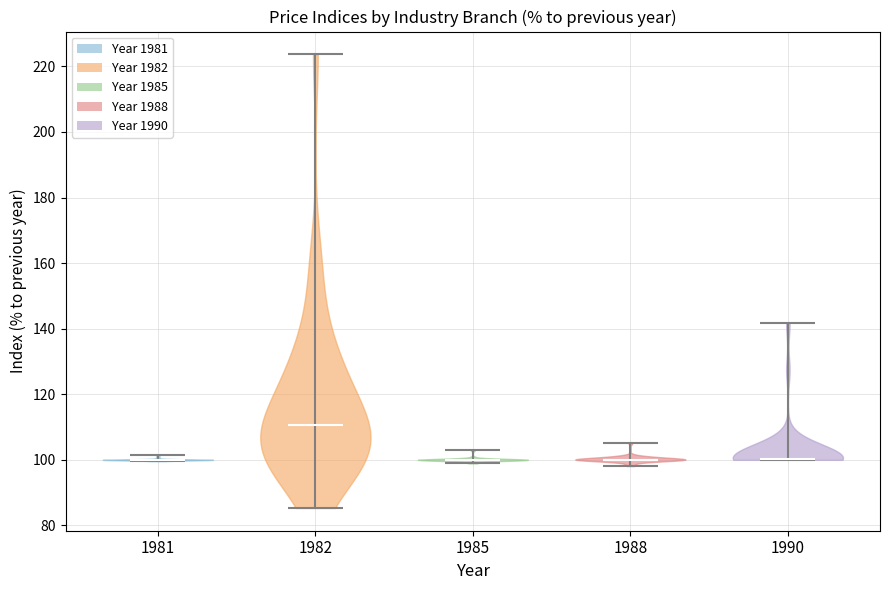

Which violin has the highest median line?

1982